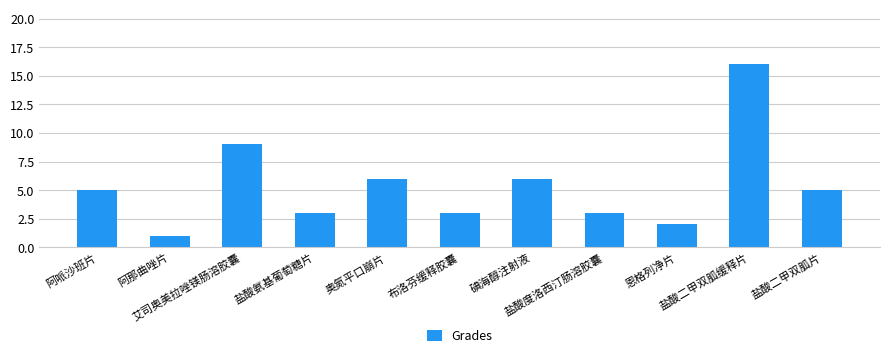

Does the chart contain stacked bars?

No